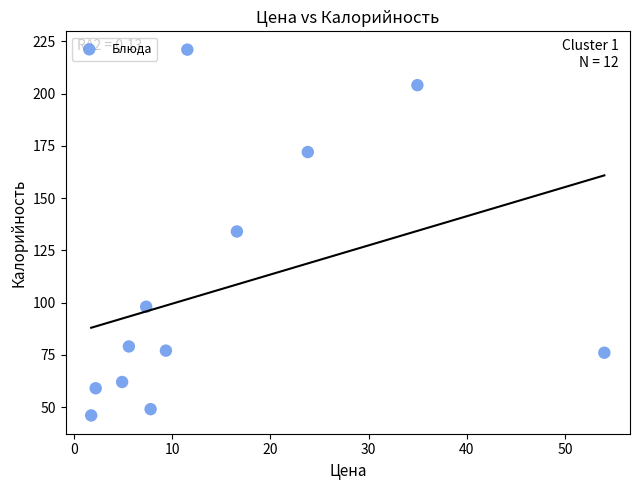

What is the range of Y values (max minus min)?

175